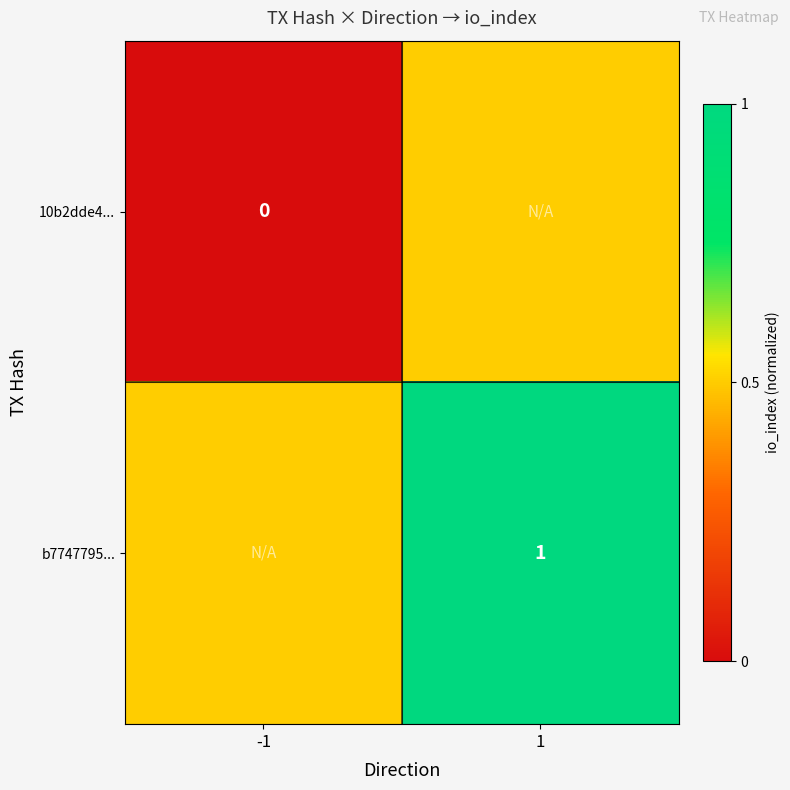

The b7747795... series shows 1.5 at 1. True or false?

False